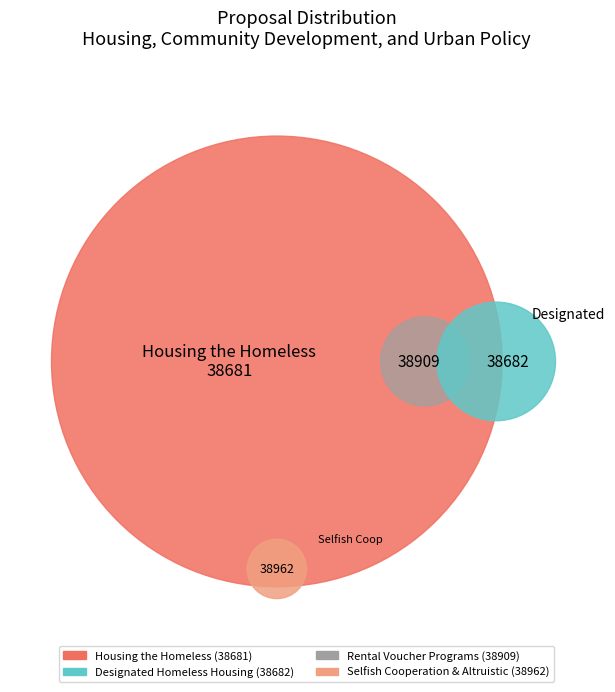

Does Housing the Homeless represent more than half of the total?

No